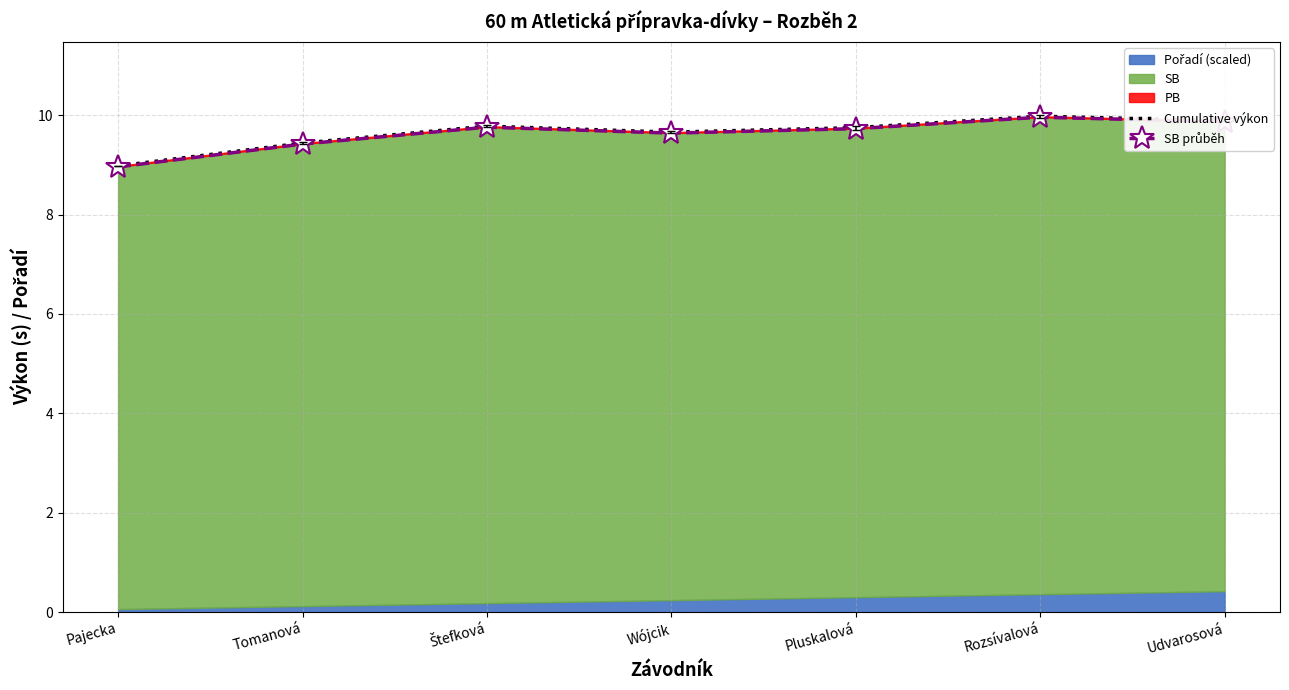

How many values in the SB průběh series are below 9?

1